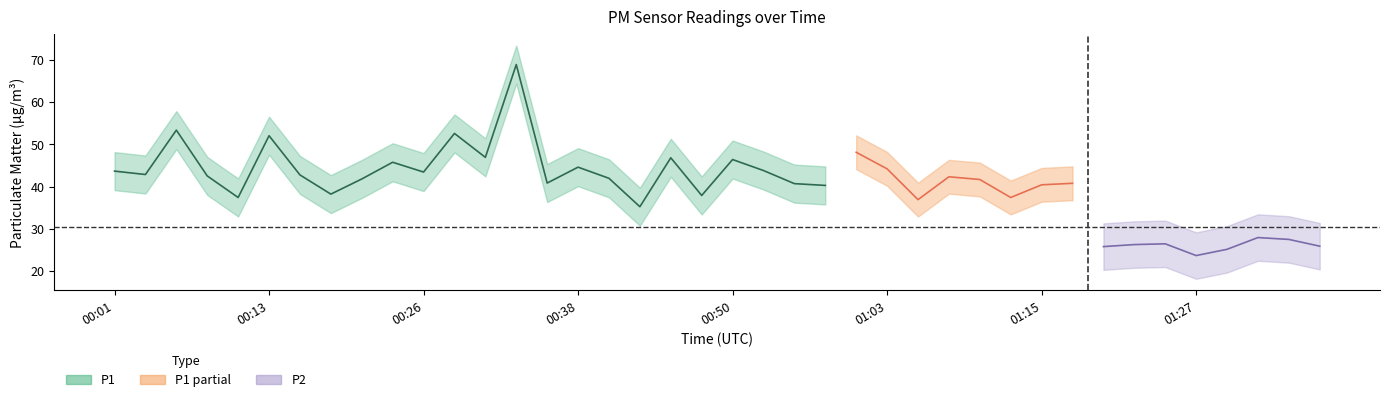

What is the value of the P2 point at the 28th from the left?

29.7